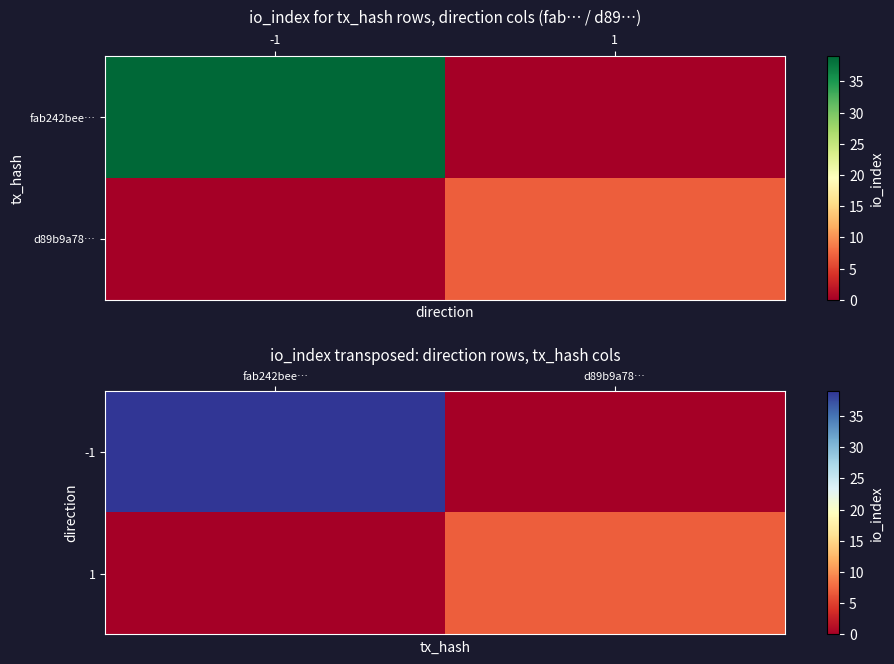

How many 1 values are between 0 and 7?

2